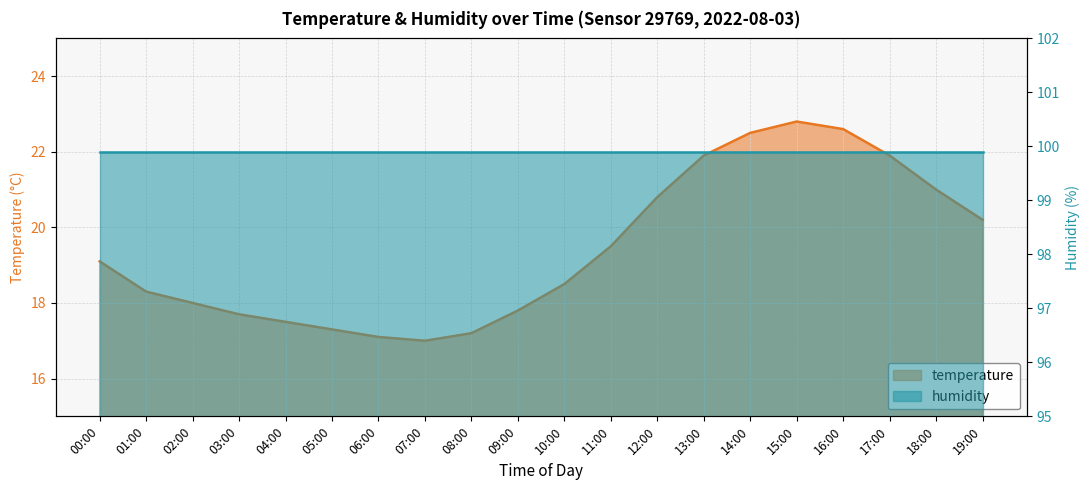

How many values exceed 19?

10